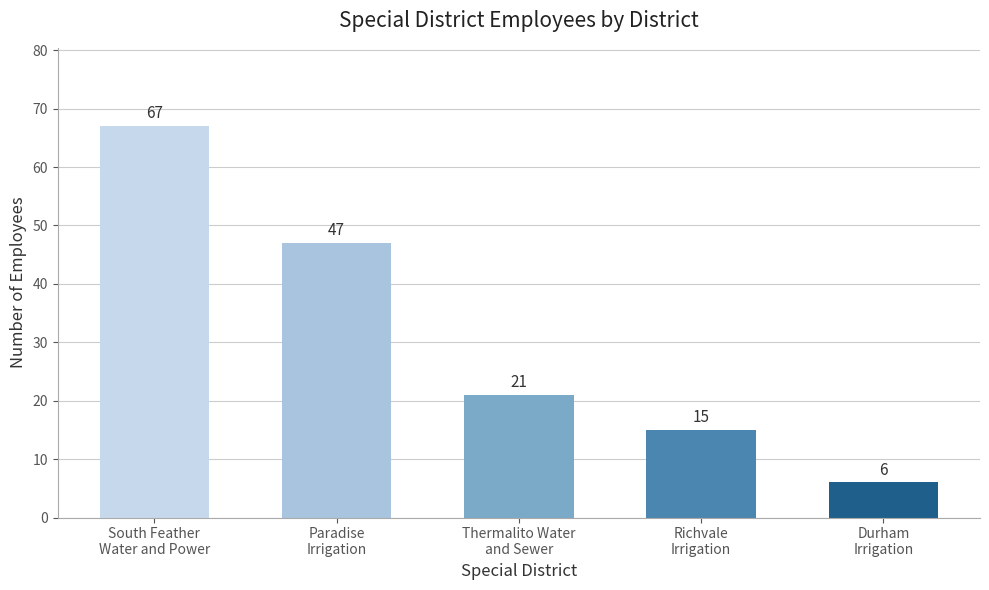

What is the maximum value shown in the chart?

67